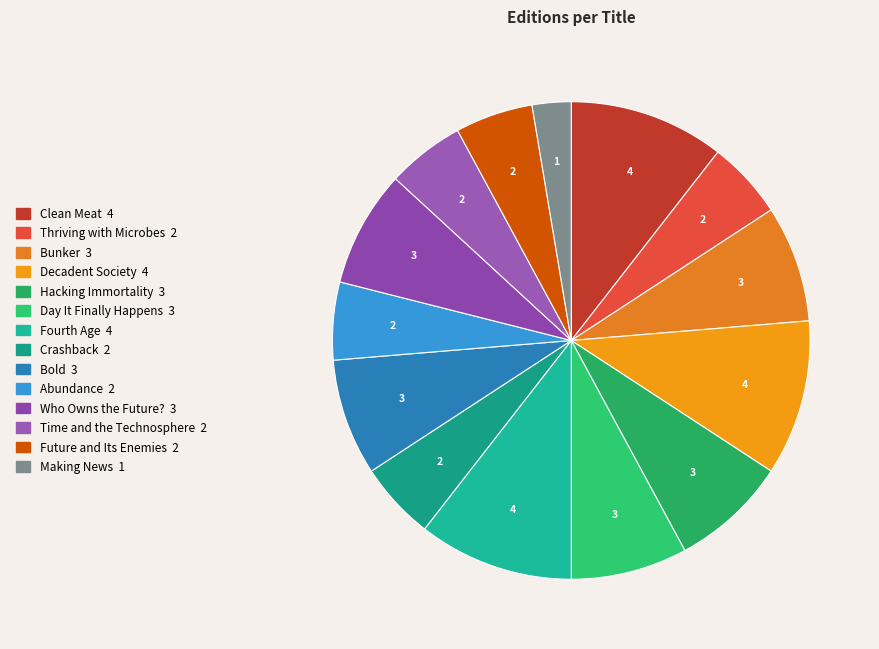

Do Time and the Technosphere and Hacking Immortality together represent more than half of the pie?

No